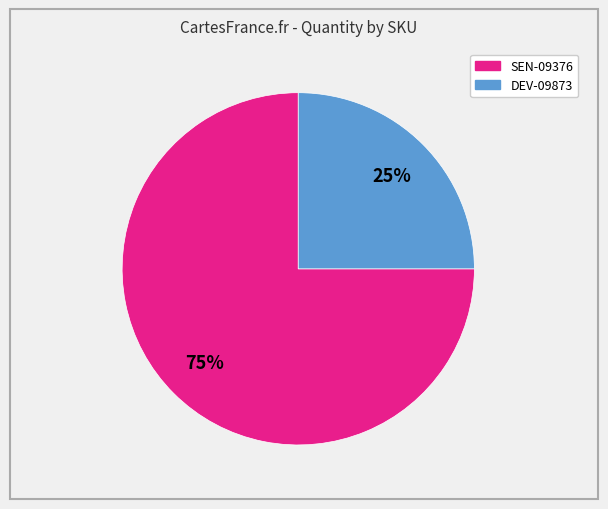

How many slices are in this pie chart?

2